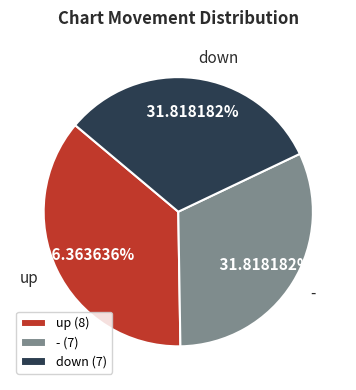

To the nearest percent, what portion does down represent?

32%